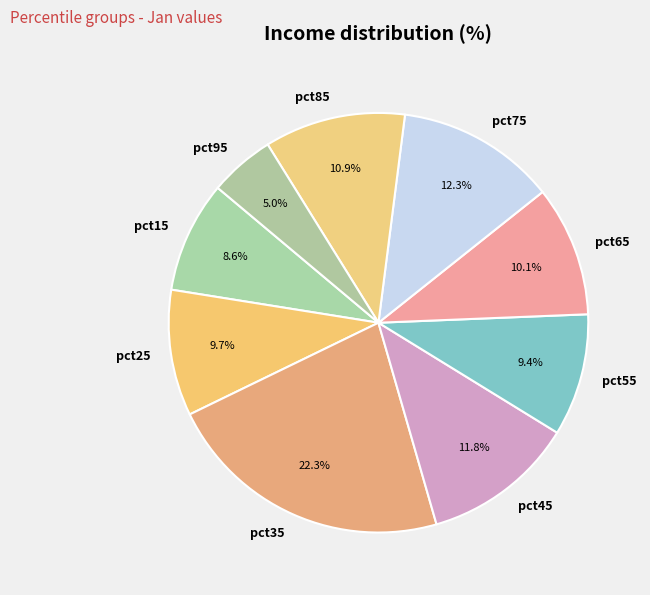

Is the sum of pct45 and pct75 greater than half?

No